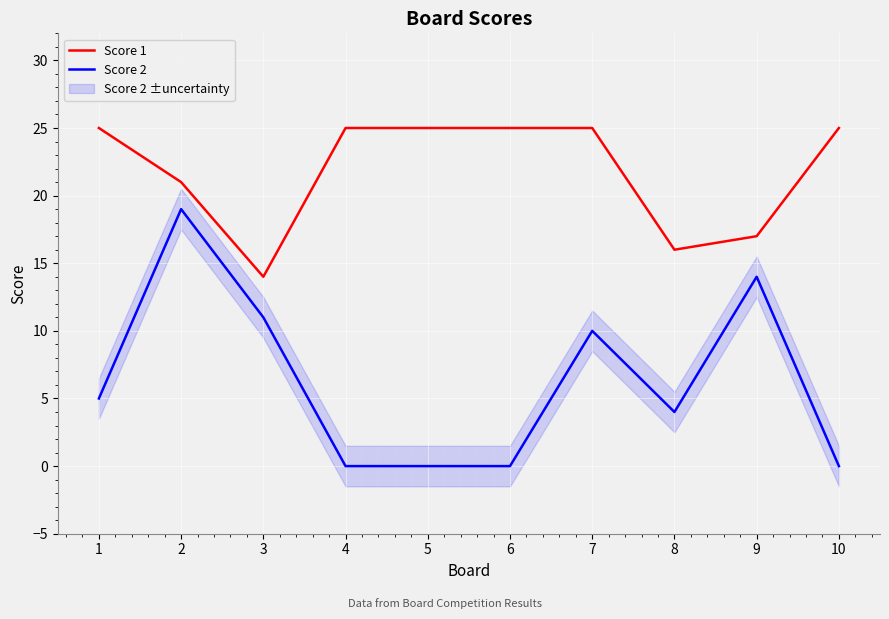

What is the spread (max minus min) of values at 8?

12